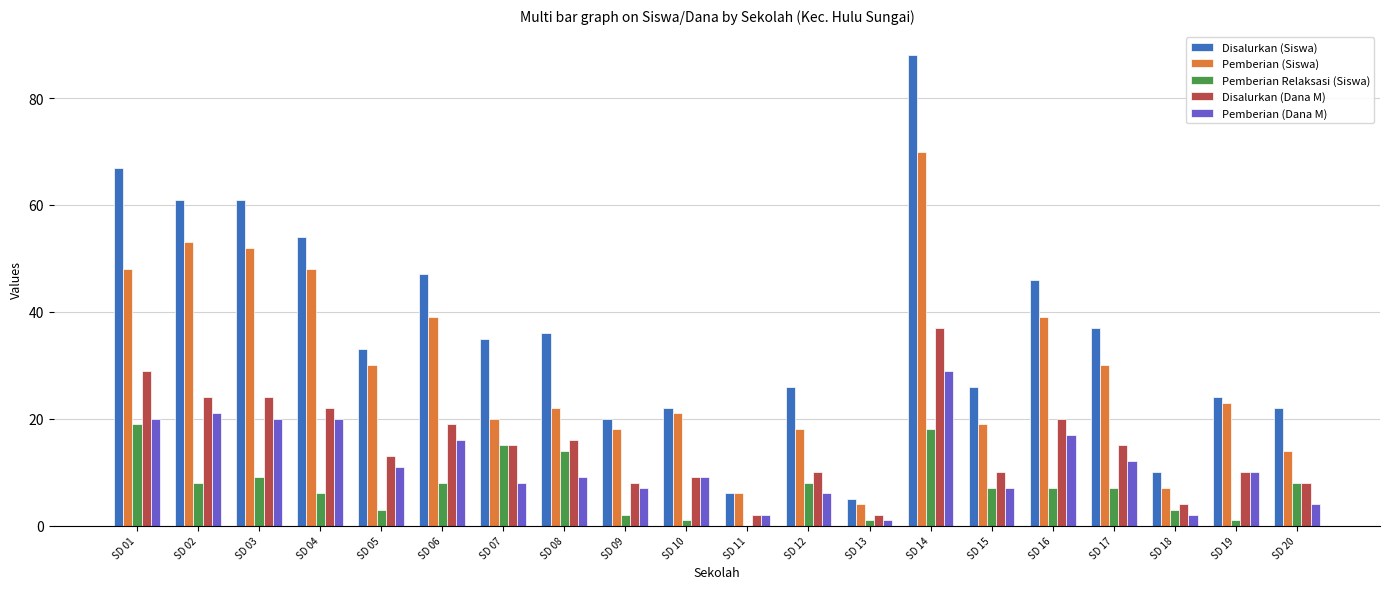

What is the total value across all series at SD 19?

68